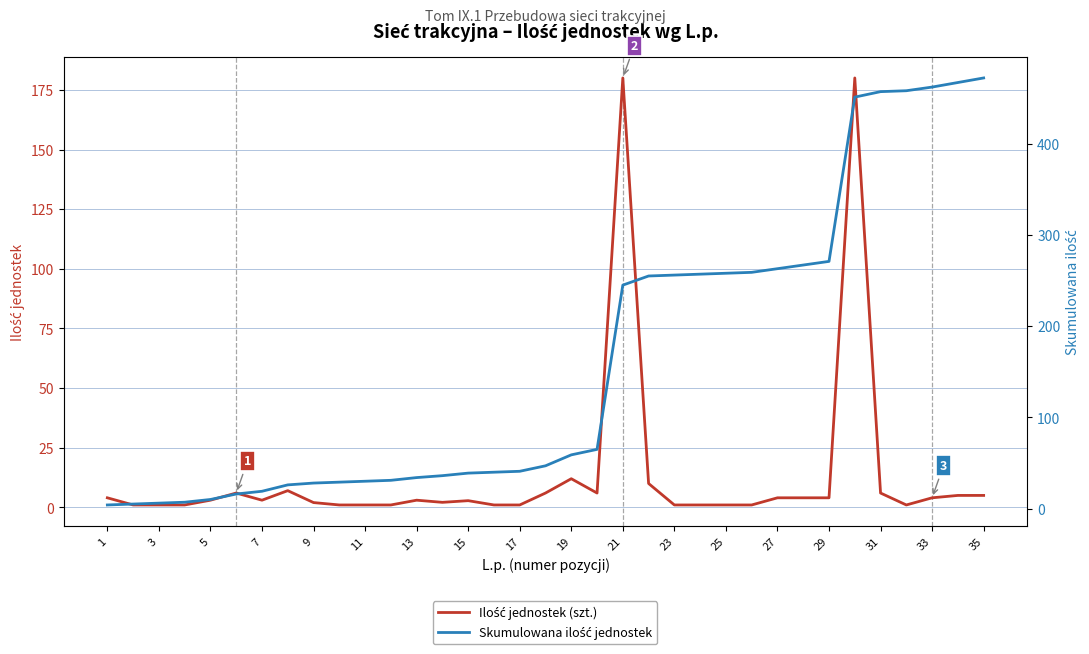

The value of Ilość jednostek (szt.) at 35 is 5.0. True or false?

True